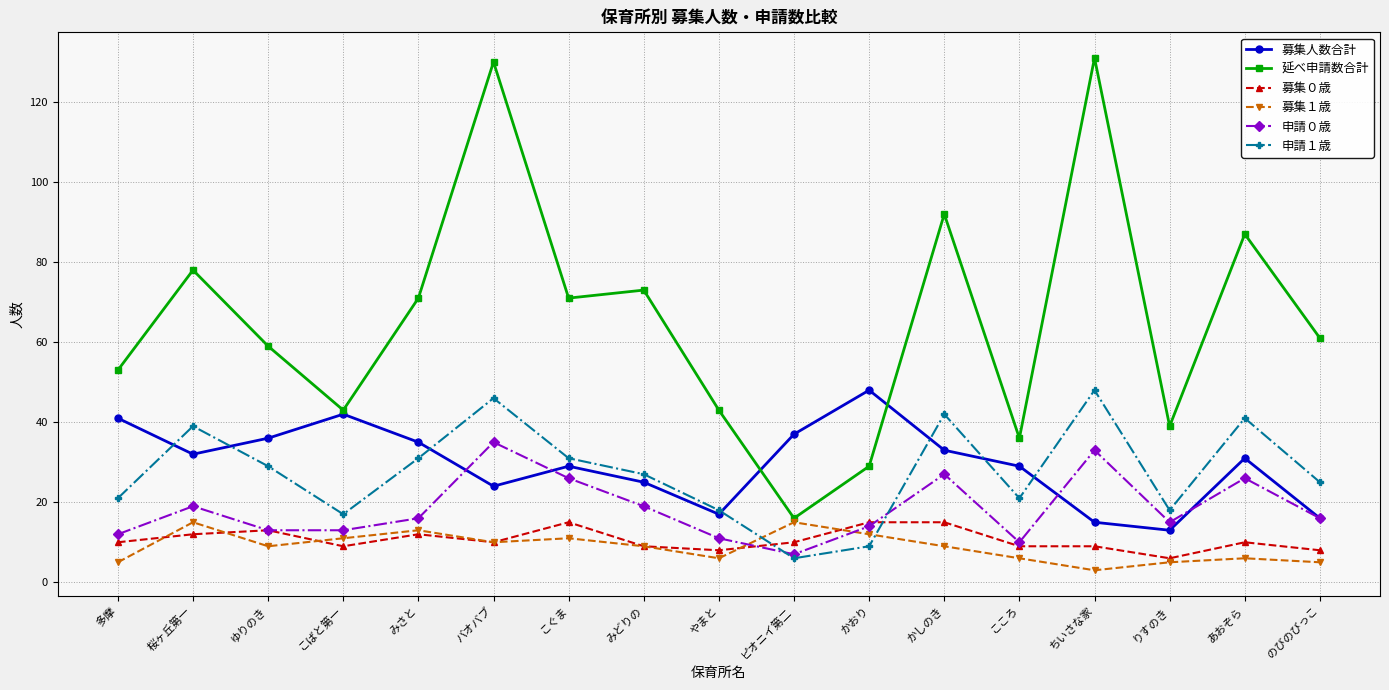

What is the smallest value displayed?

3